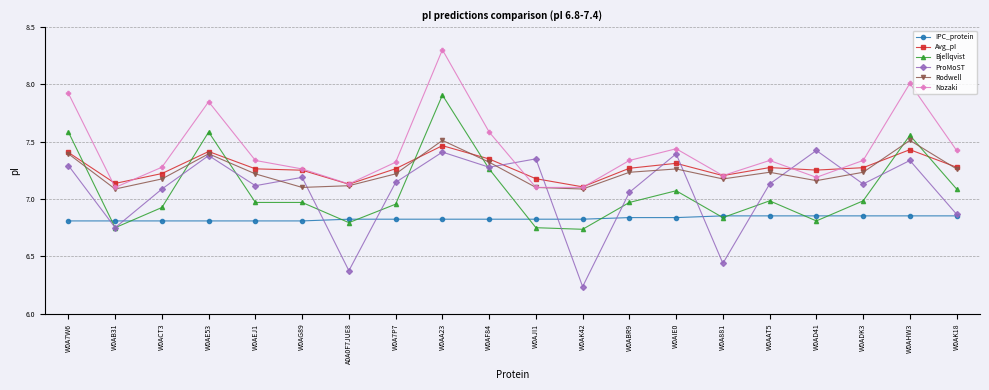

Rank the series by their maximum value, from lowest to highest.

IPC_protein, ProMoST, Avg_pI, Rodwell, Bjellqvist, Nozaki